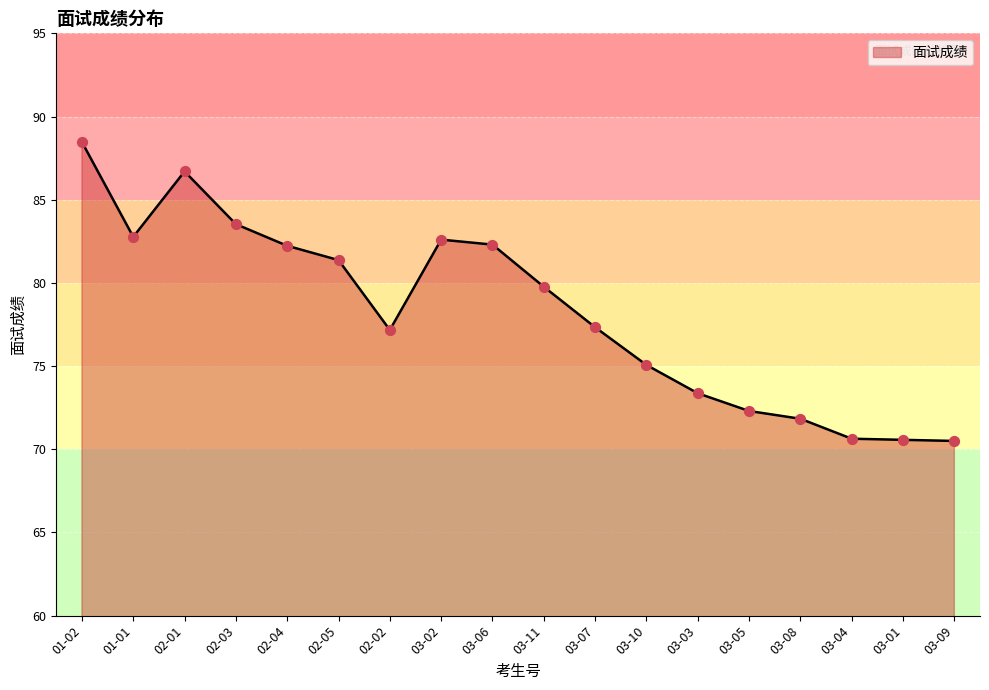

What is the change in value from 03-03 to 03-04?

-2.7